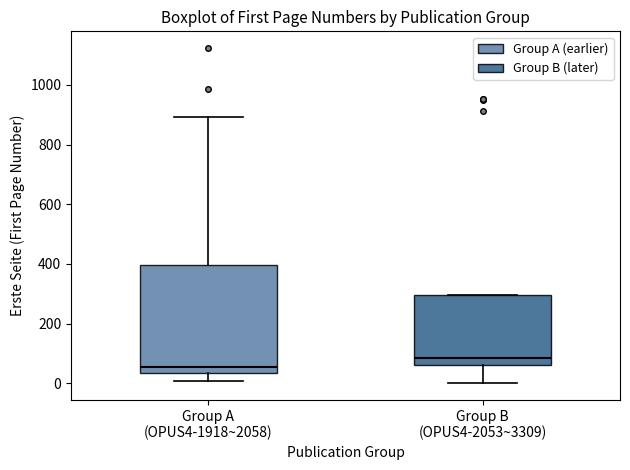

Which box is the tallest, from its lower edge to its upper edge?

Group A (OPUS4-1918~2058)